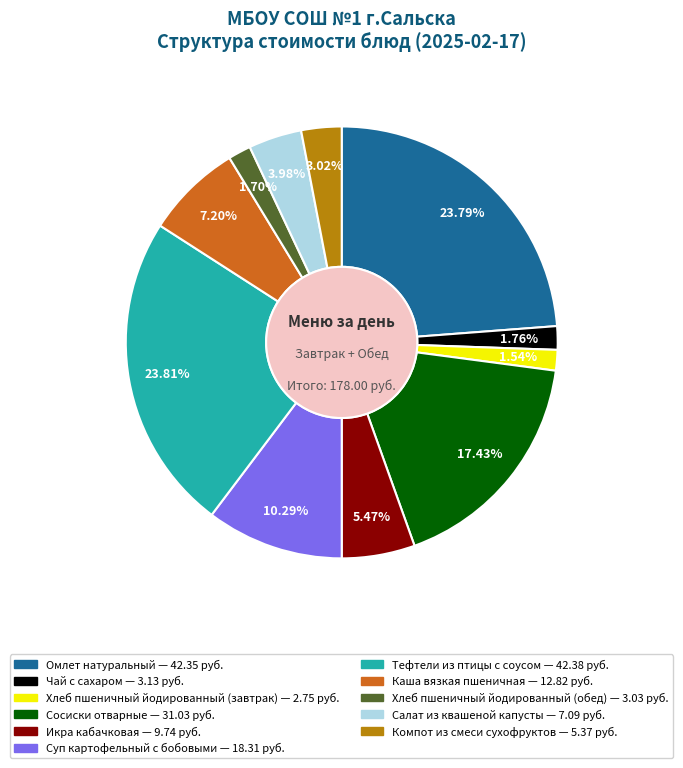

Approximately how many times larger is the value at Омлет натуральный compared to Хлеб пшеничный йодированный (завтрак)?

15.4